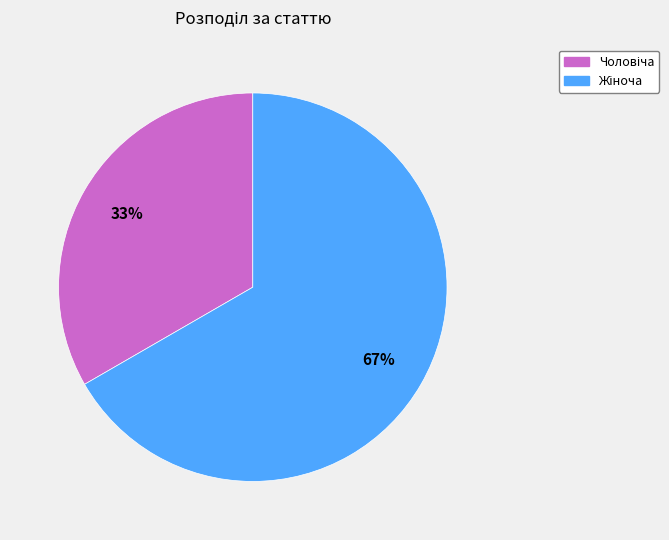

To the nearest percent, what is the average slice percentage?

50%